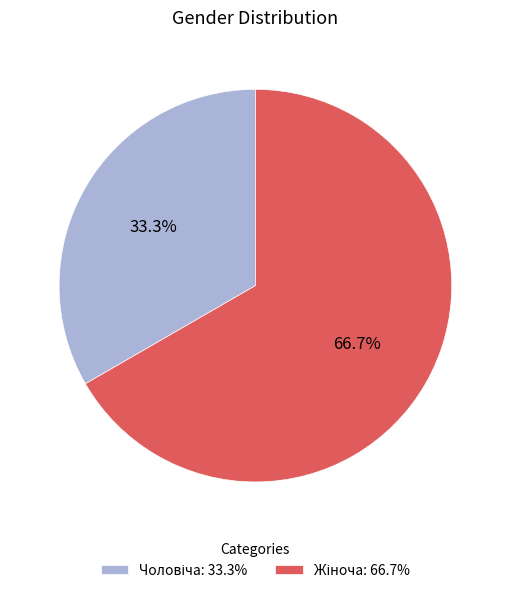

Is there a majority slice in this chart?

Yes